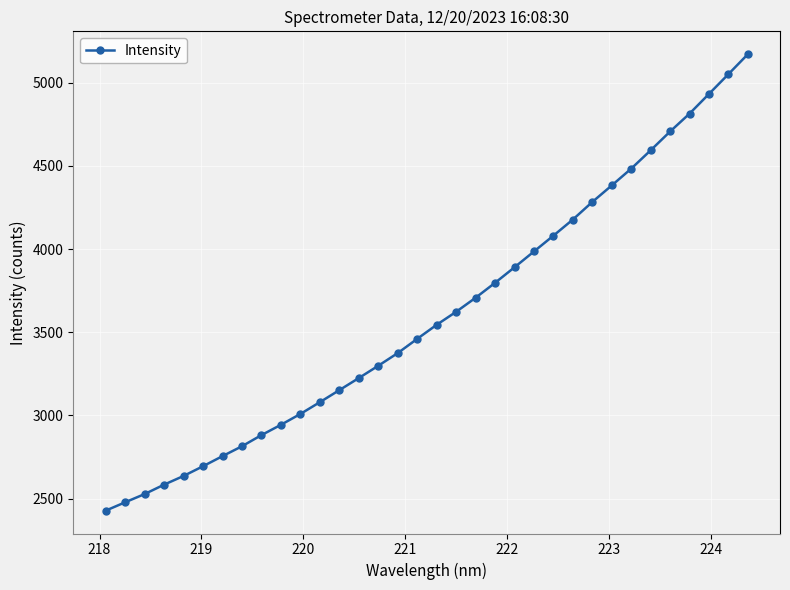

Count the number of data series in this chart.

1